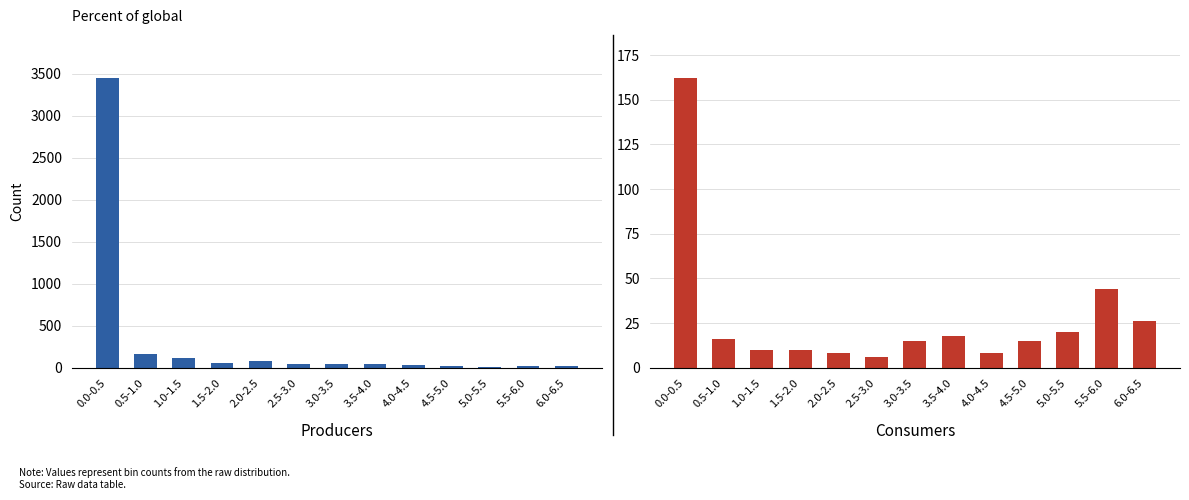

Are the bars grouped side by side (vs. stacked)?

Yes